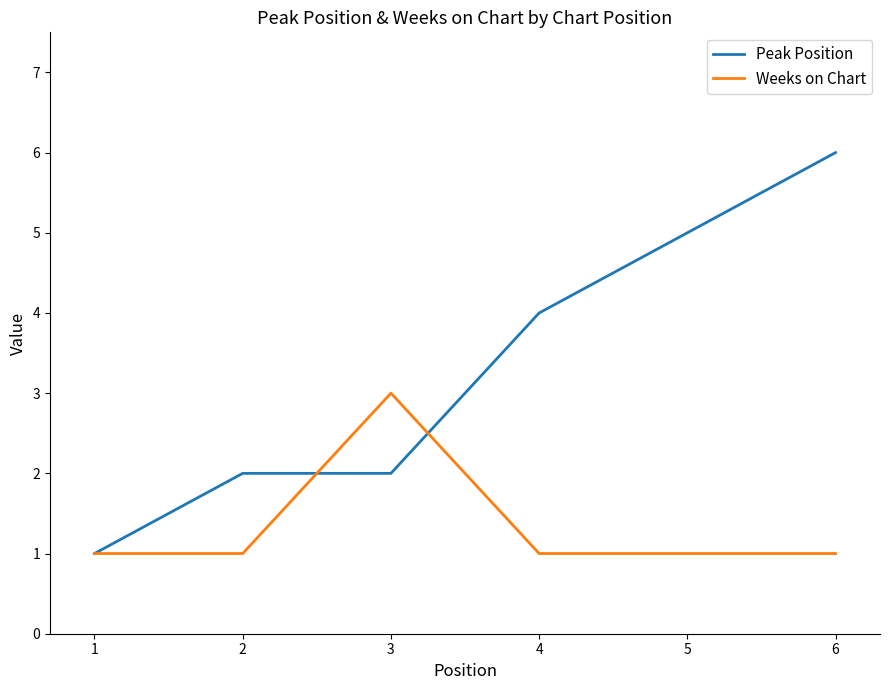

At which category does the chart reach its peak across all series?

6